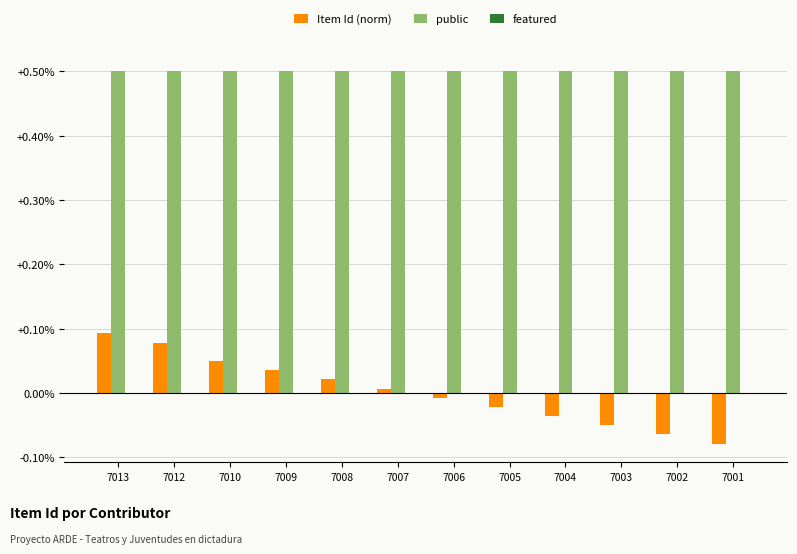

At which label does Item Id (norm) first exceed 0?

7013